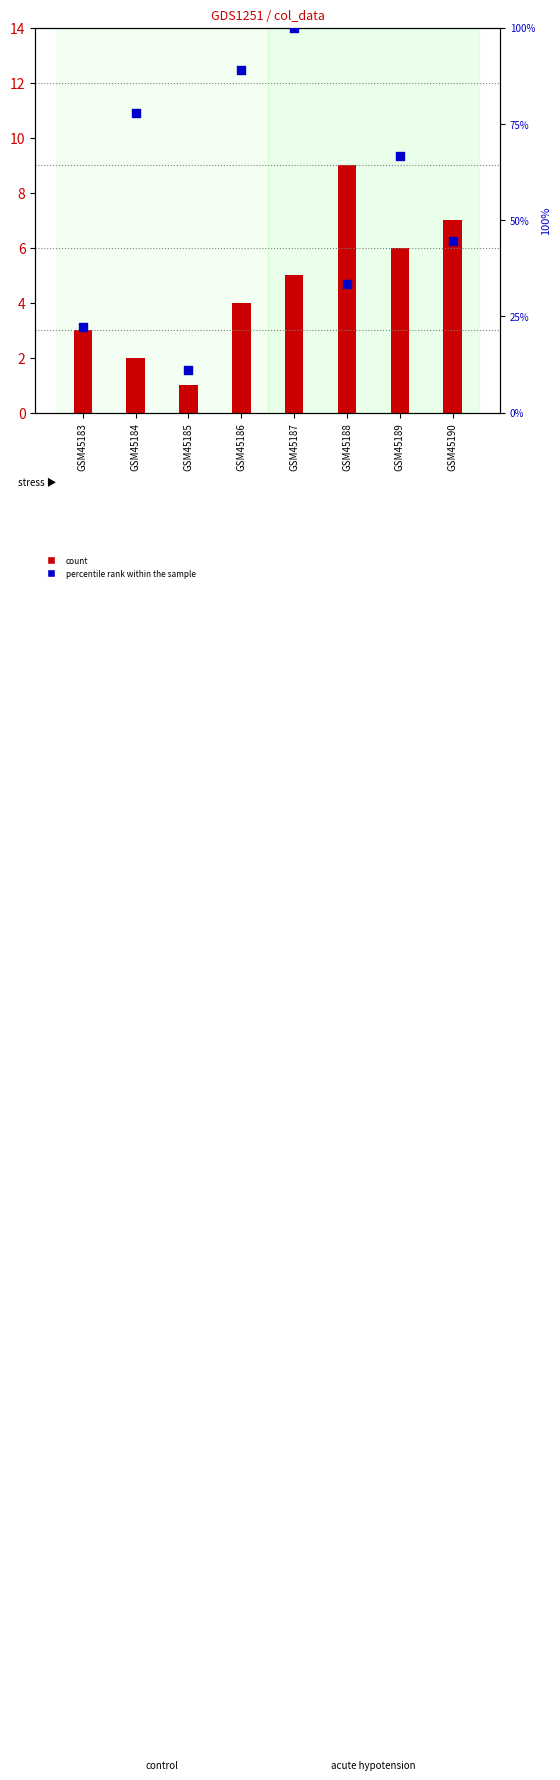

What is the total value across all series at GSM45183?

25.2